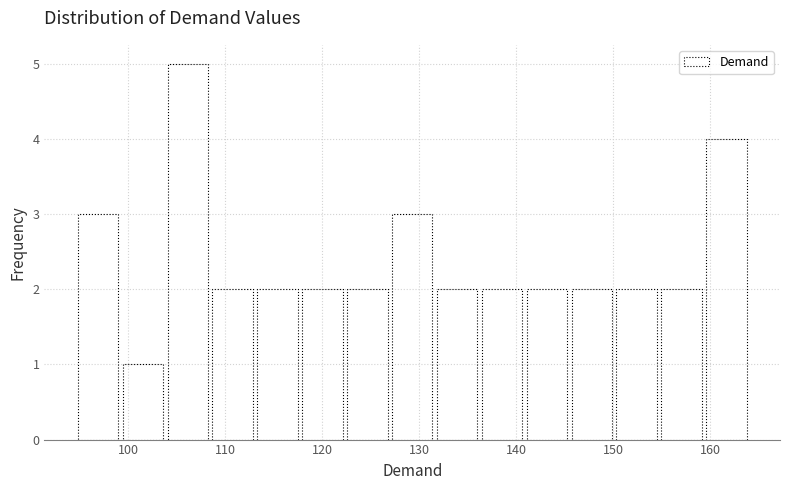

Over which range of the x-axis is the bar tallest?

104 to 108